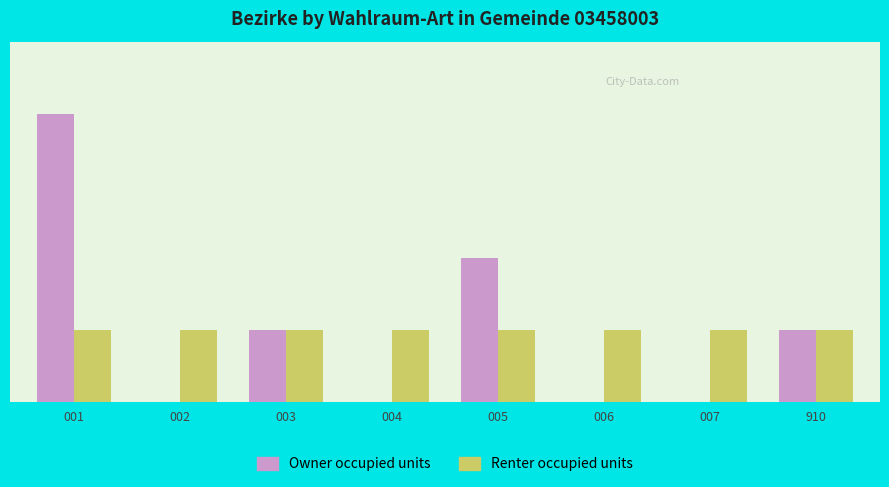

Which series has the largest total across all categories?

Owner occupied units